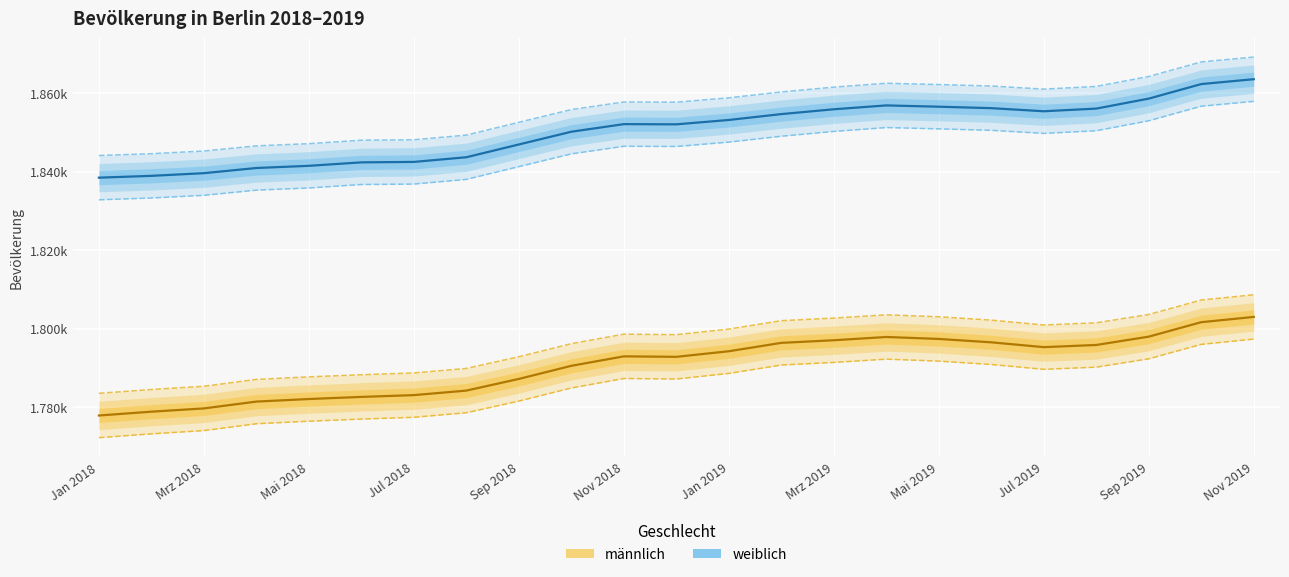

True or false: männlich and weiblich intersect in this chart.

False